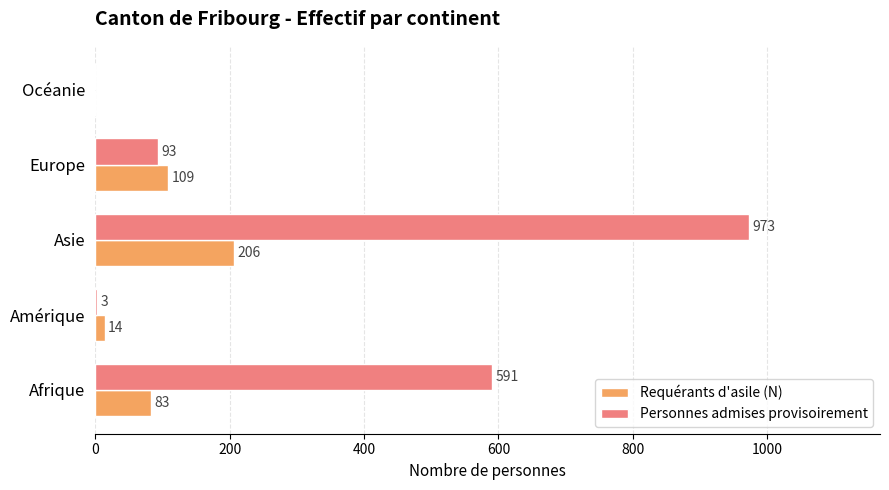

Which series changed the most between Asie and Océanie?

Personnes admises provisoirement